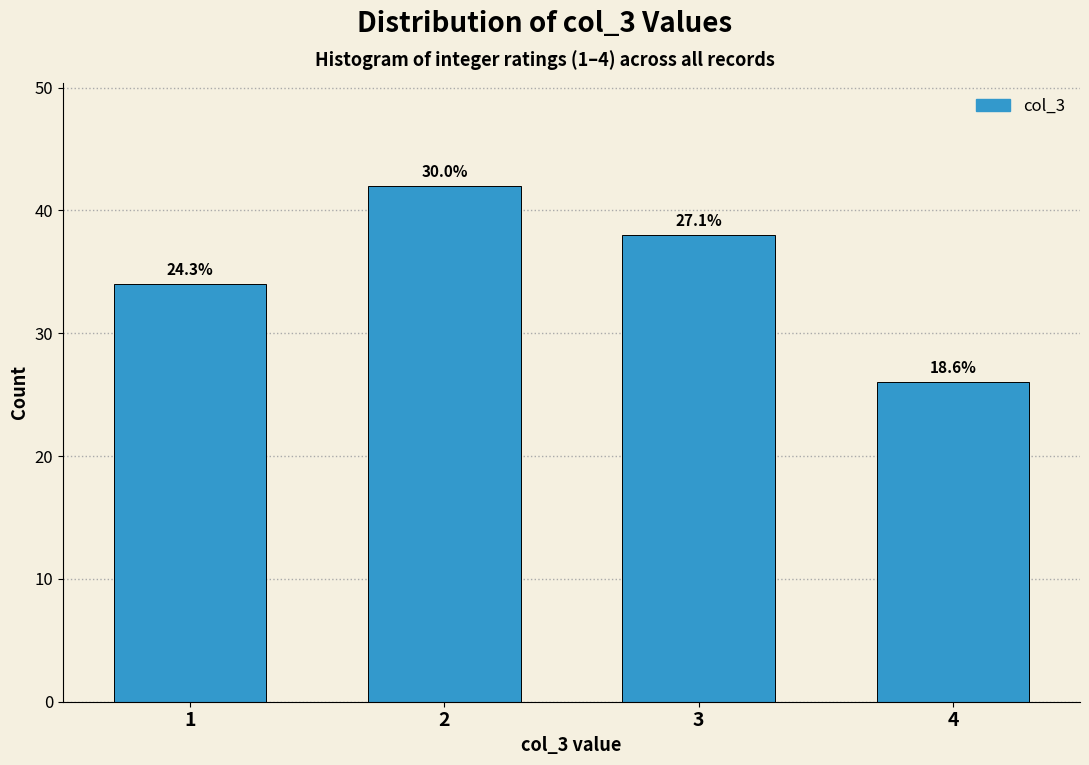

How many bars are there in total?

4